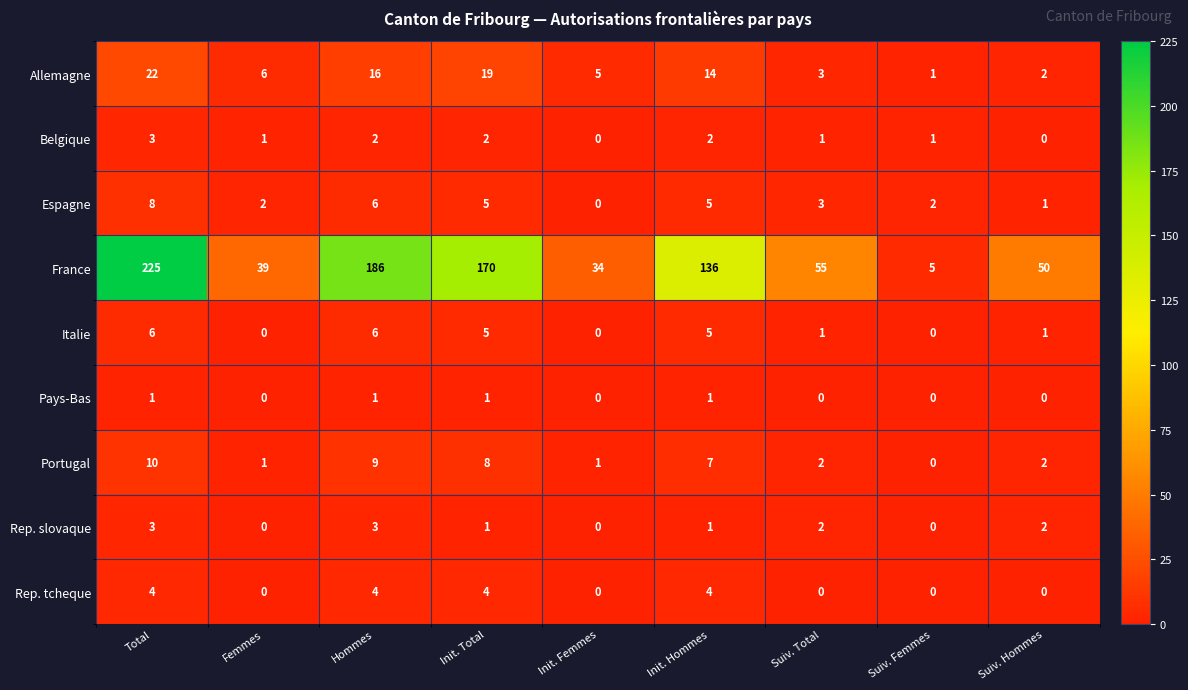

Where does the Belgique series first go above 1?

Total